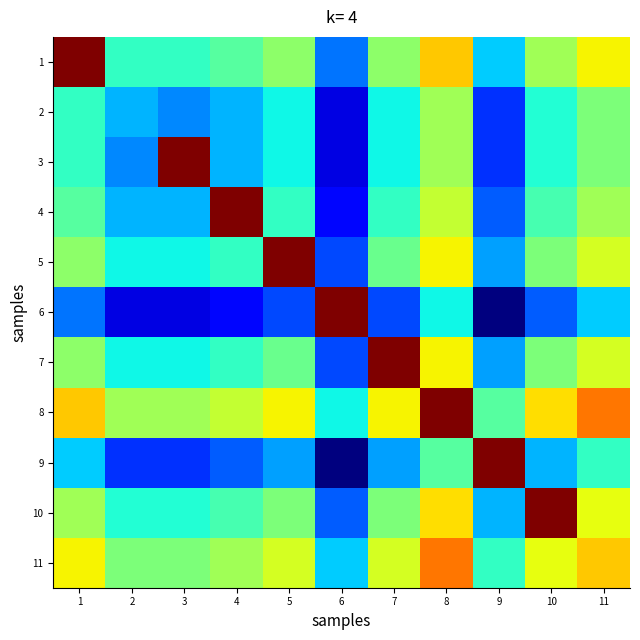

At how many categories does at least one series exceed 23?

9